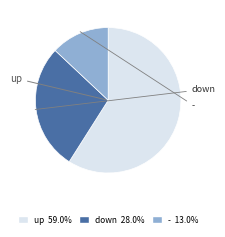

Is there any slice that represents more than half of the pie?

Yes